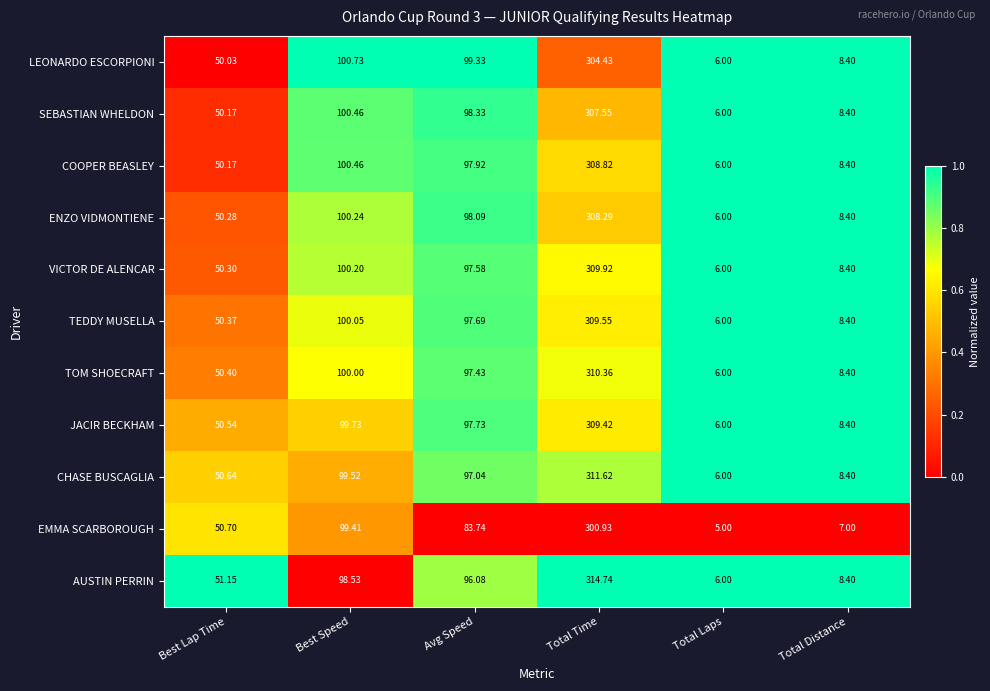

Which category has the highest value in the ENZO VIDMONTIENE series?

Total Time